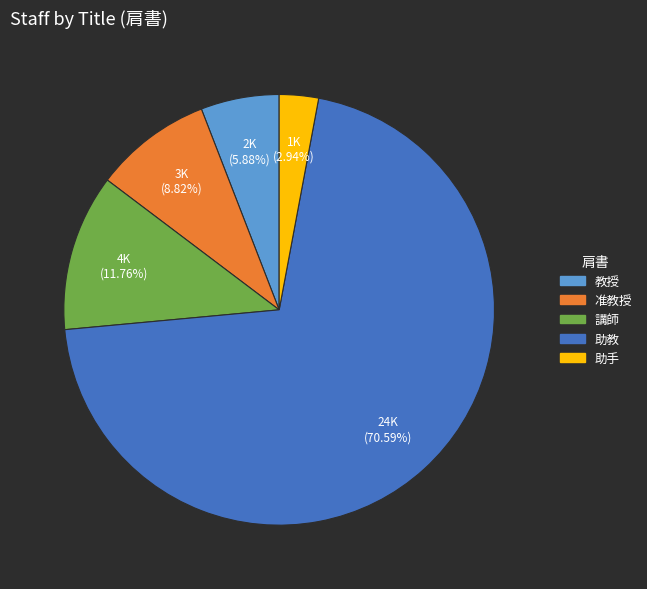

The 助手 slice represents 13% of the pie. True or false?

False